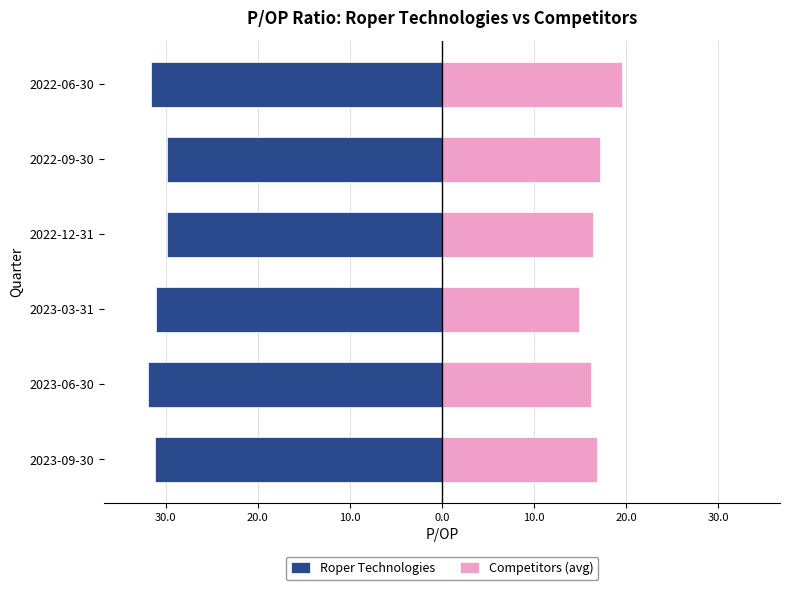

Reading right to left, what are all the values shown in this chart?

Roper Technologies: -31.6	-29.8	-29.9	-31.0	-31.9	-31.1
Competitors (avg): 19.6	17.1	16.4	14.9	16.2	16.9